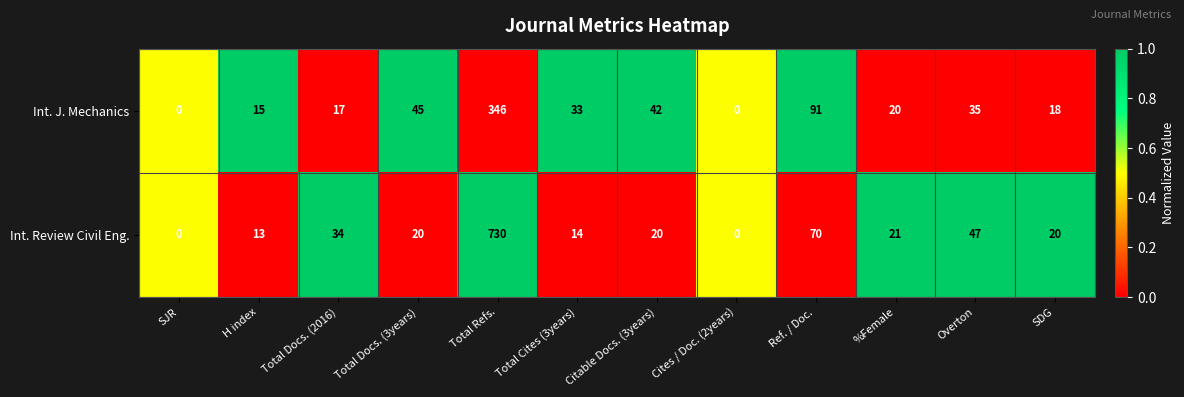

What is the highest value of the Int. Review Civil Eng. series?

730